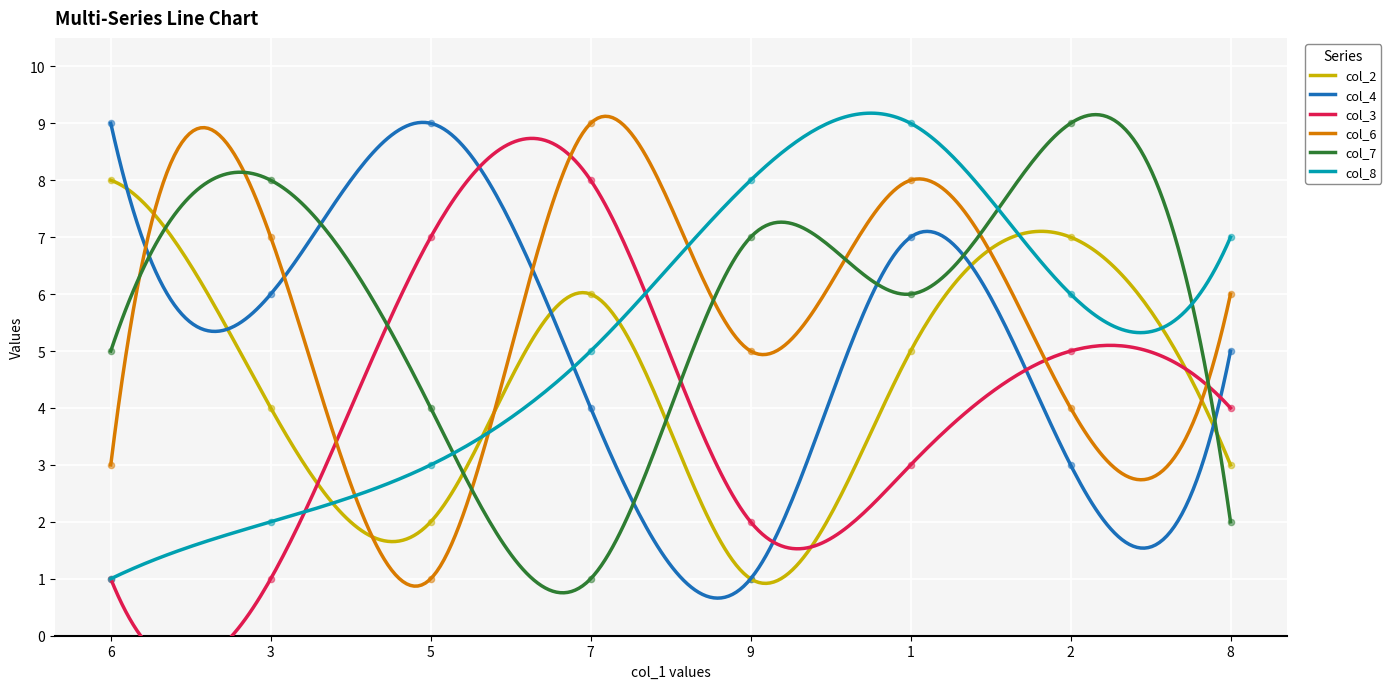

Which series reaches the maximum Y coordinate?

col_4